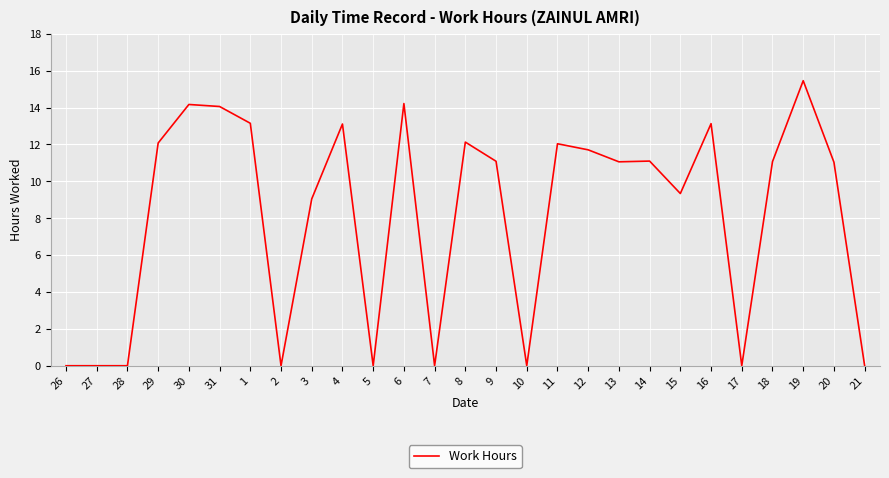

Which label corresponds to the largest value in the chart?

19